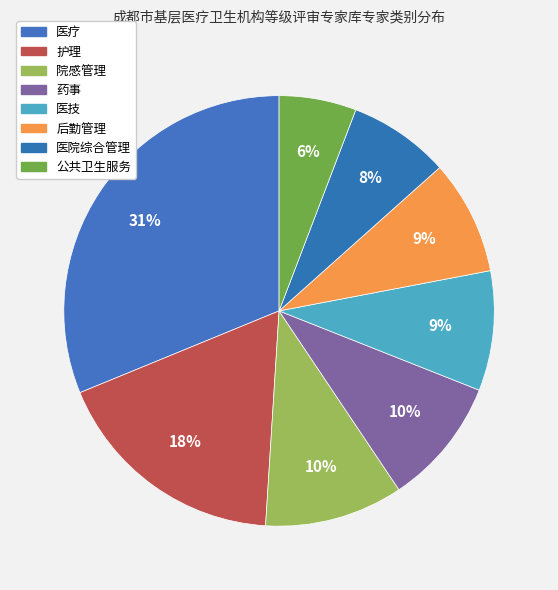

To the nearest percent, what portion does 医院综合管理 represent?

8%